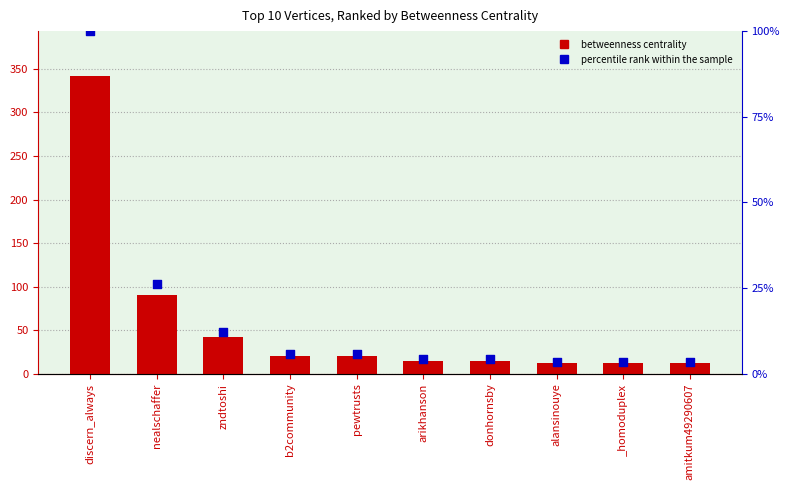

At how many categories does at least one series exceed 354?

1